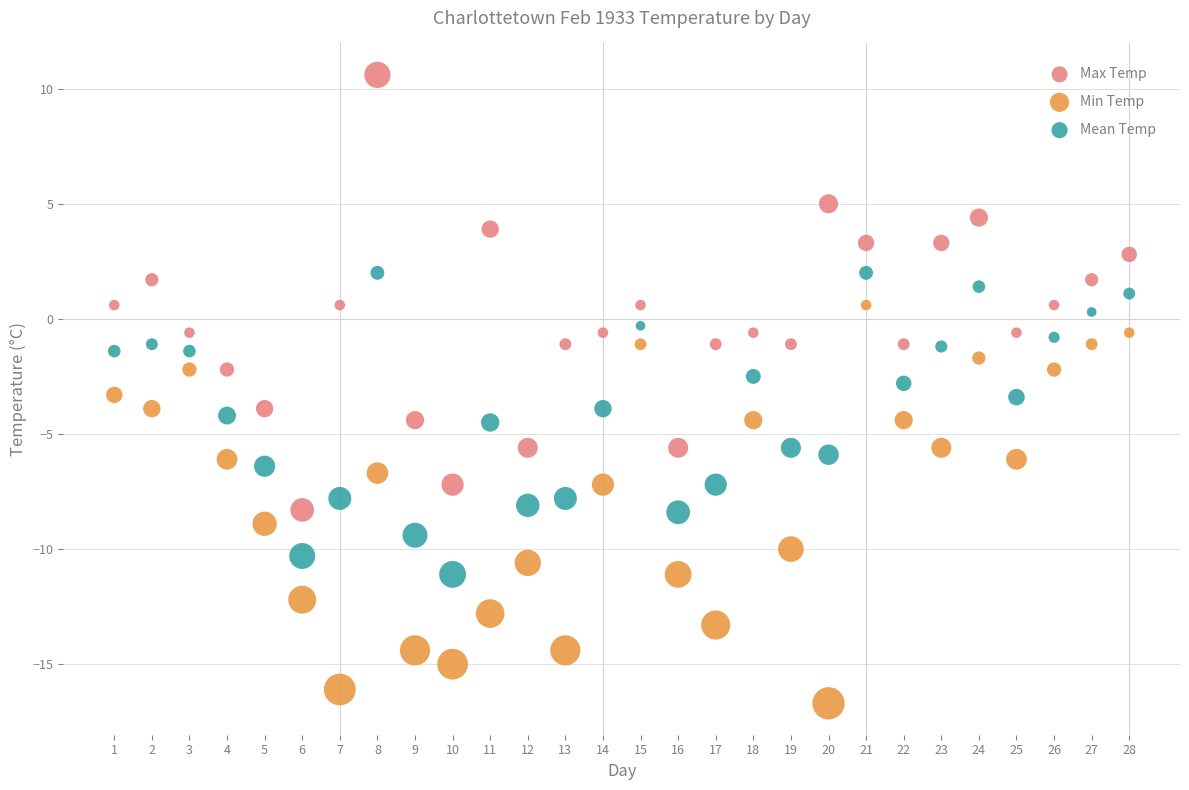

What are all the series names shown in the legend?

Max Temp, Min Temp, Mean Temp